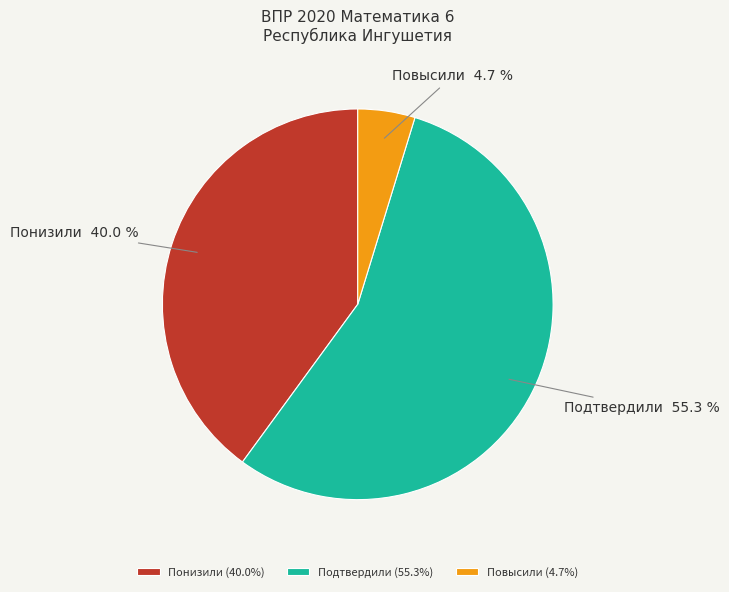

How many segments does this pie chart have?

3